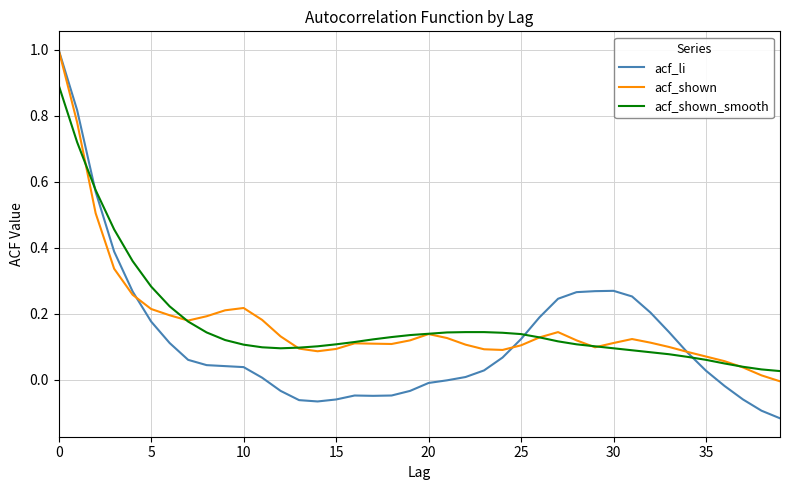

How many values in acf_shown are below zero?

1